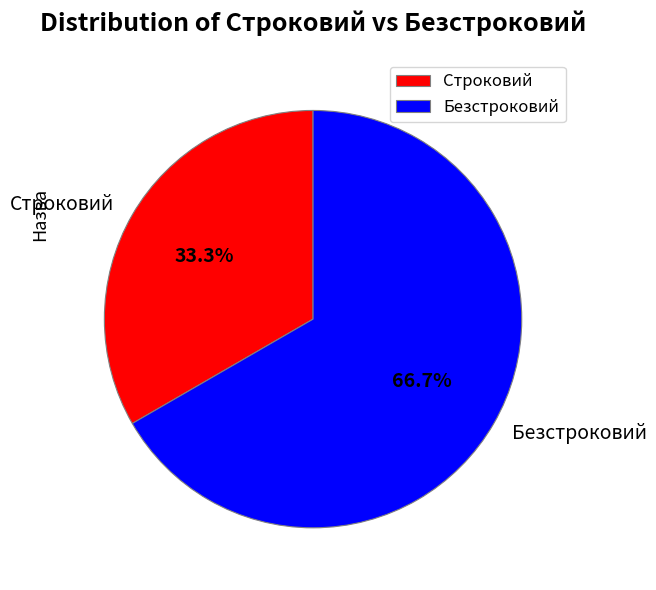

Rank the categories by value from highest to lowest.

Безстроковий, Строковий